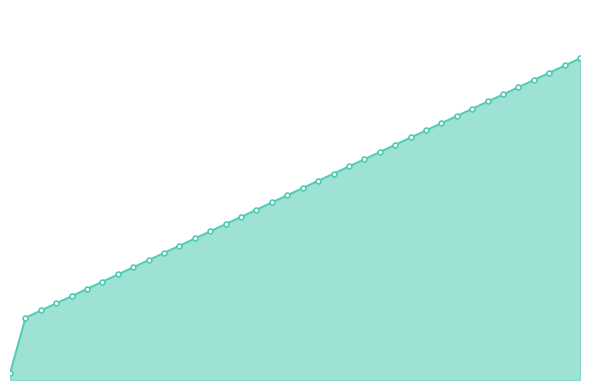

Is this an area chart (filled region under the line)?

Yes